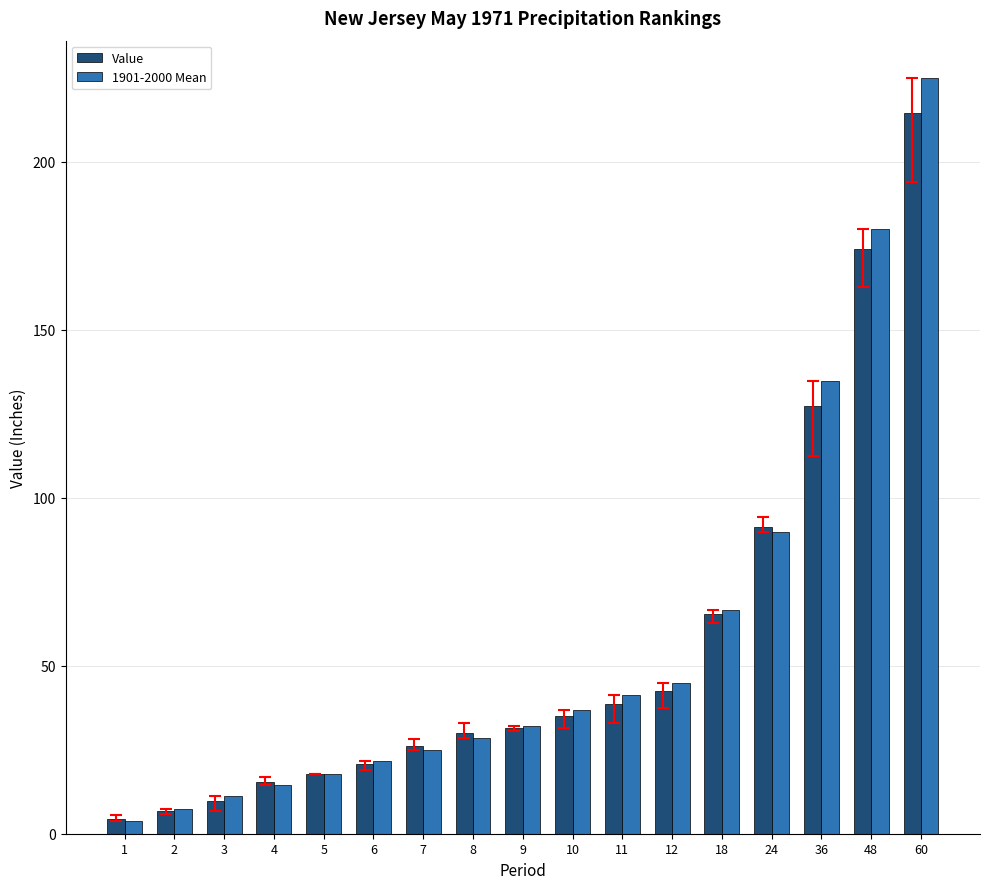

At which label does 1901-2000 Mean reach its minimum?

1